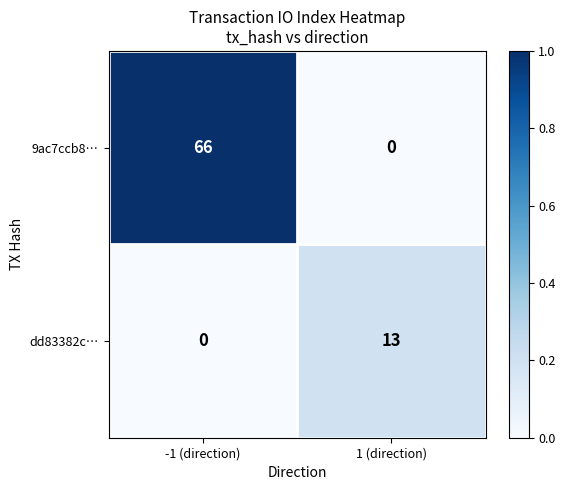

Which category has the highest value in the 9ac7ccb8… series?

-1 (direction)